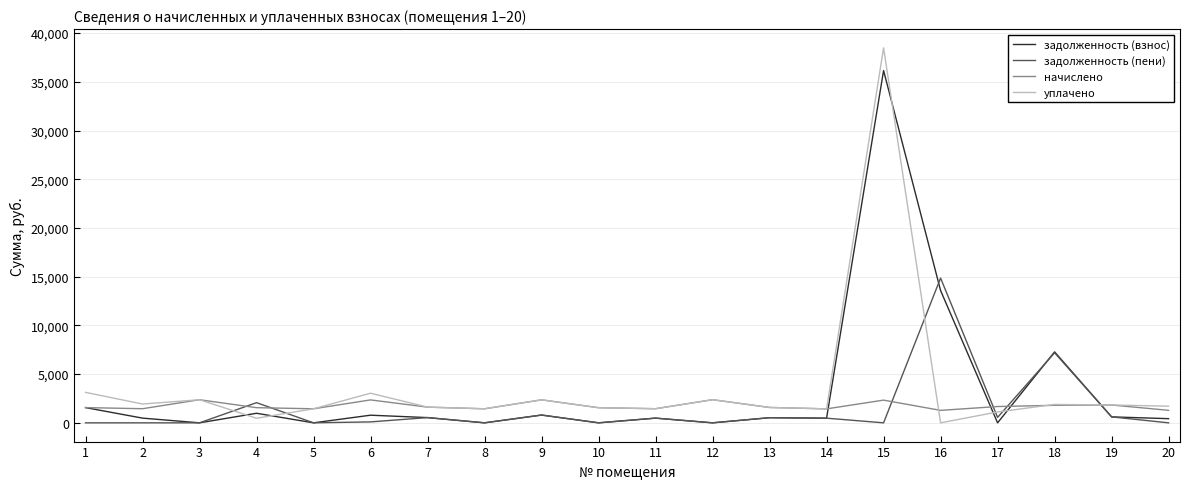

List the series in order of their overall mean, lowest first.

задолженность (пени), начислено, задолженность (взнос), уплачено